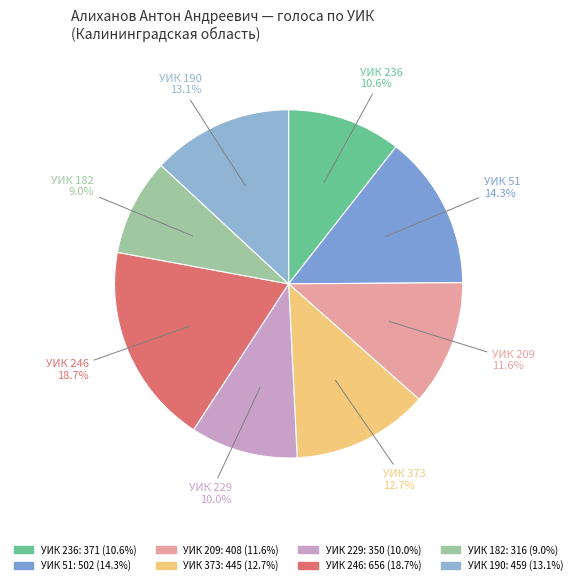

Which category has the biggest portion of the pie?

246